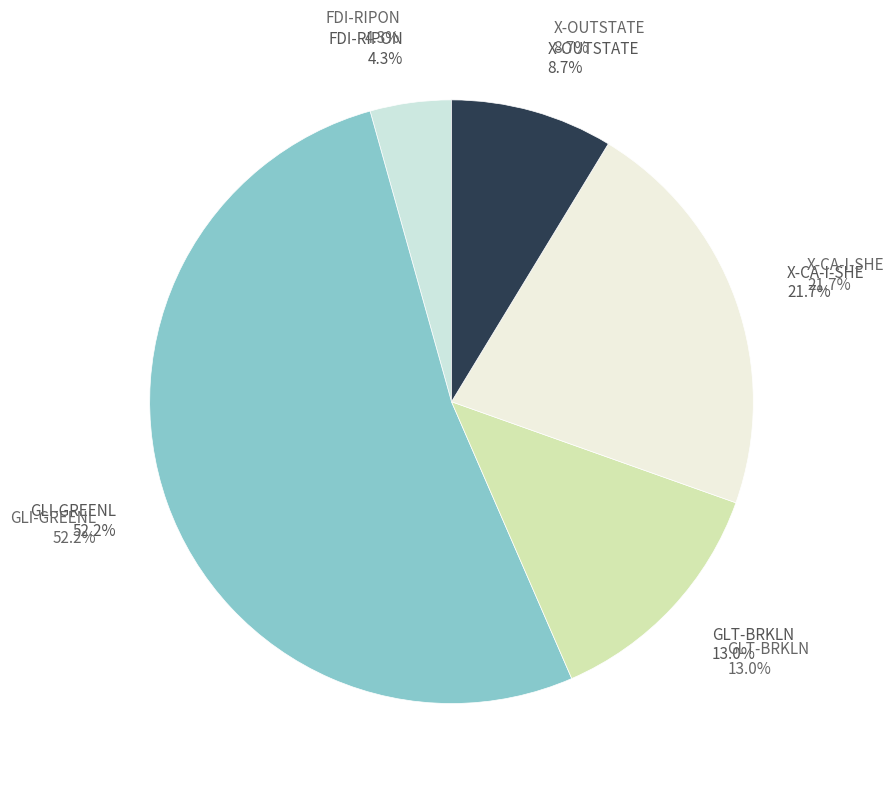

What is the change in value from FDI-RIPON to GLI-GREENL?

+11